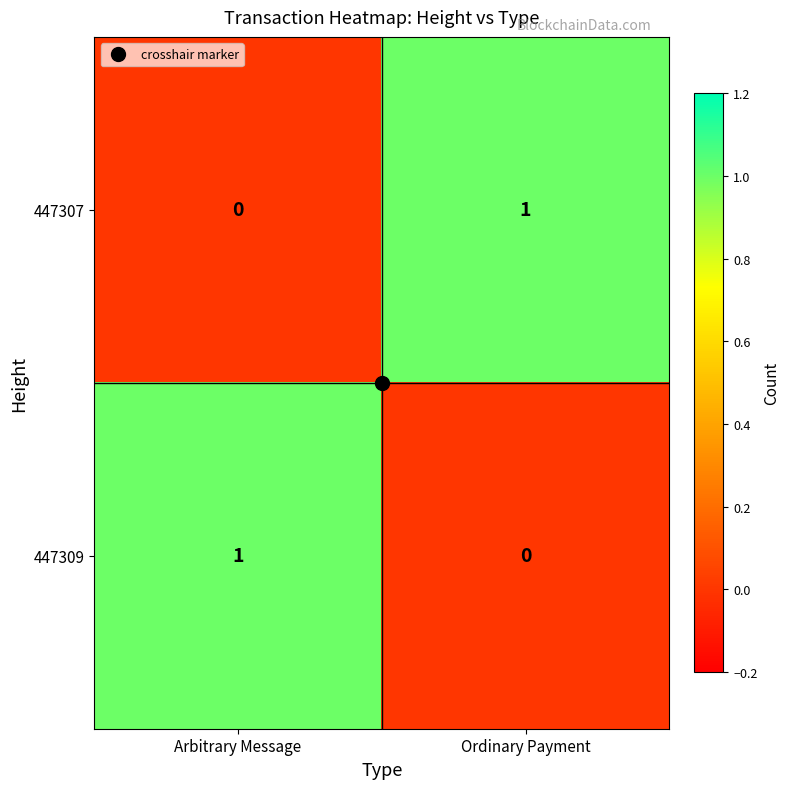

Is it true that 447307 equals 1 at Ordinary Payment?

True